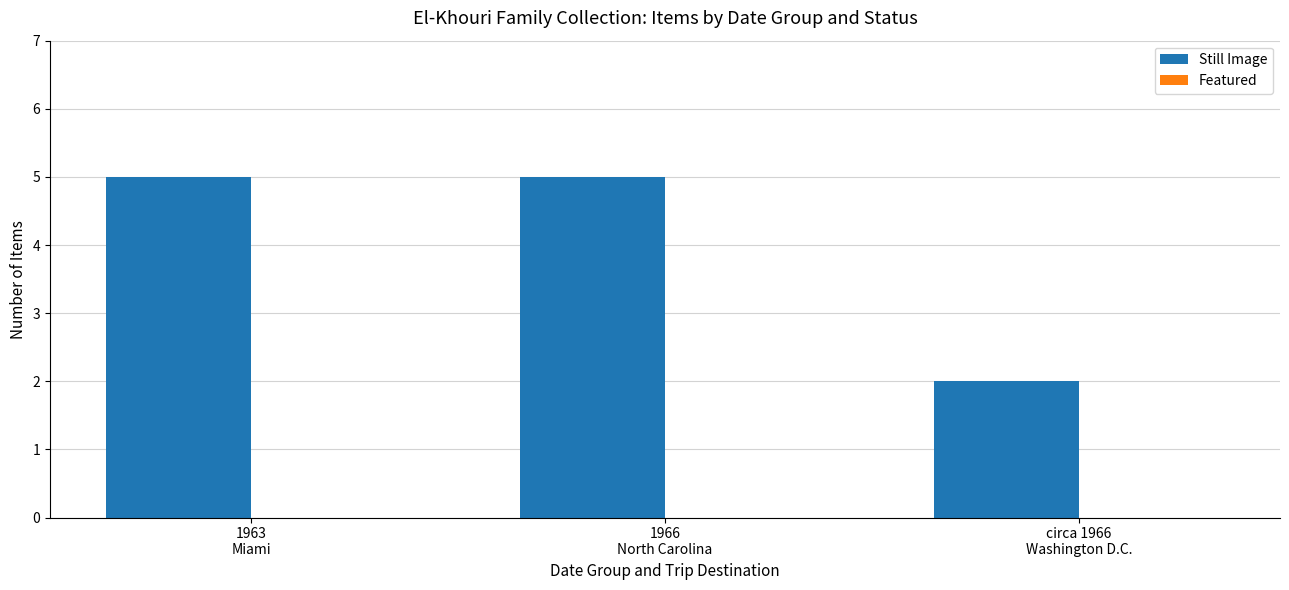

What is the average value?

4